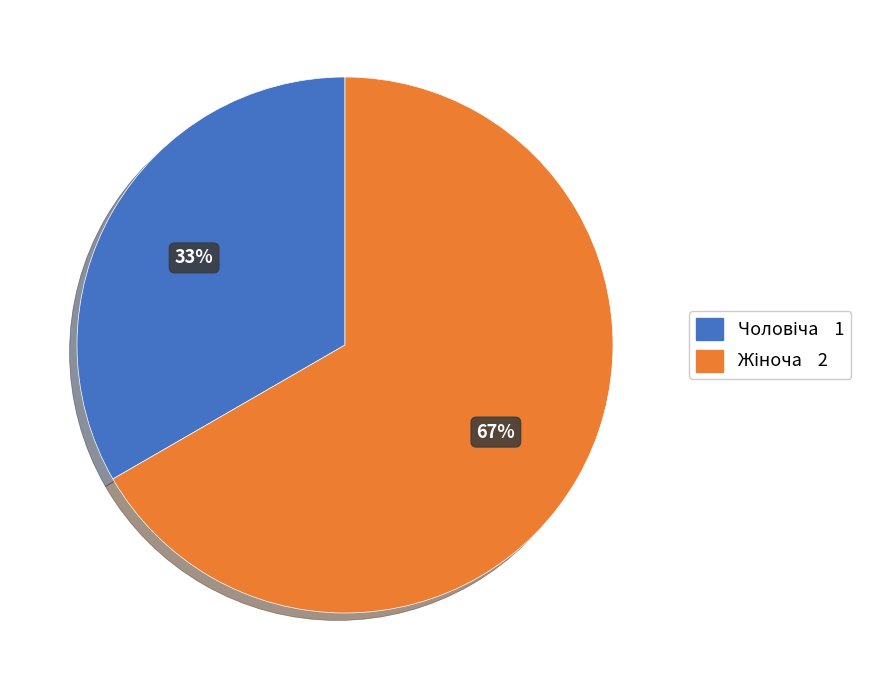

Is there any slice that represents more than half of the pie?

Yes